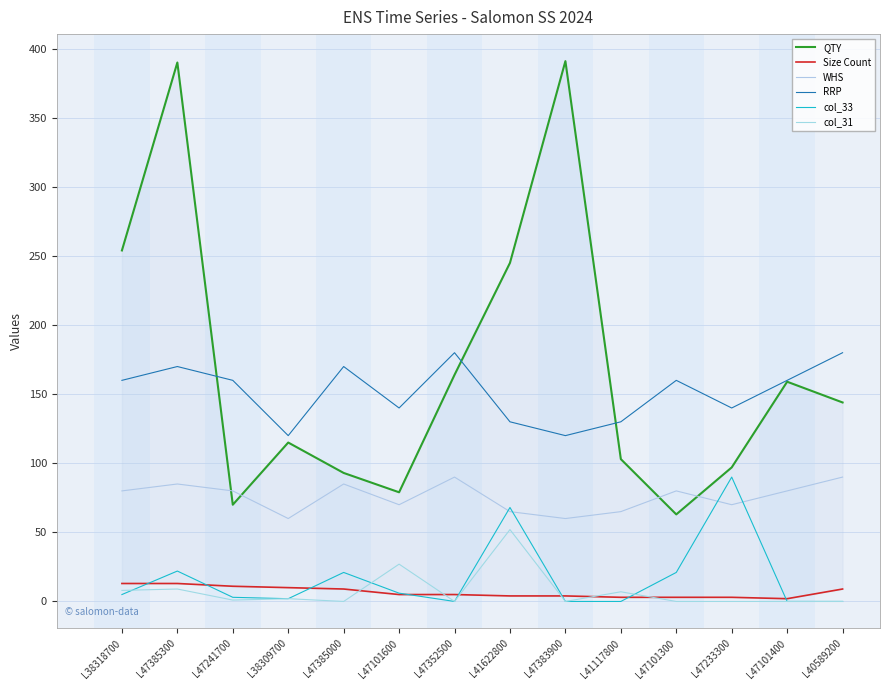

The value of Size Count at L47385300 is 13. True or false?

True